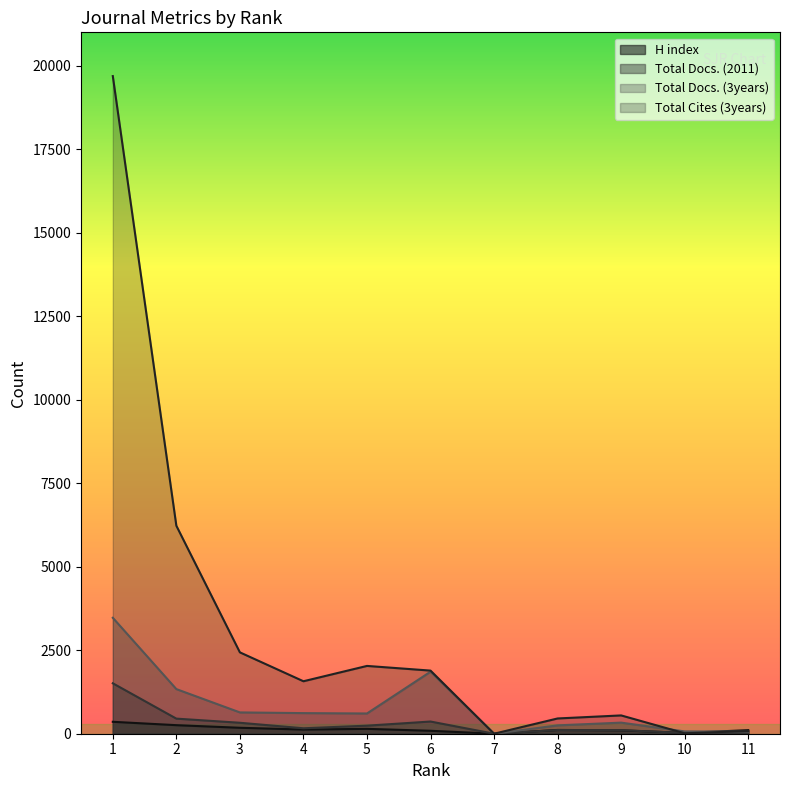

What value does the Total Cites (3years) series have at 11?

81